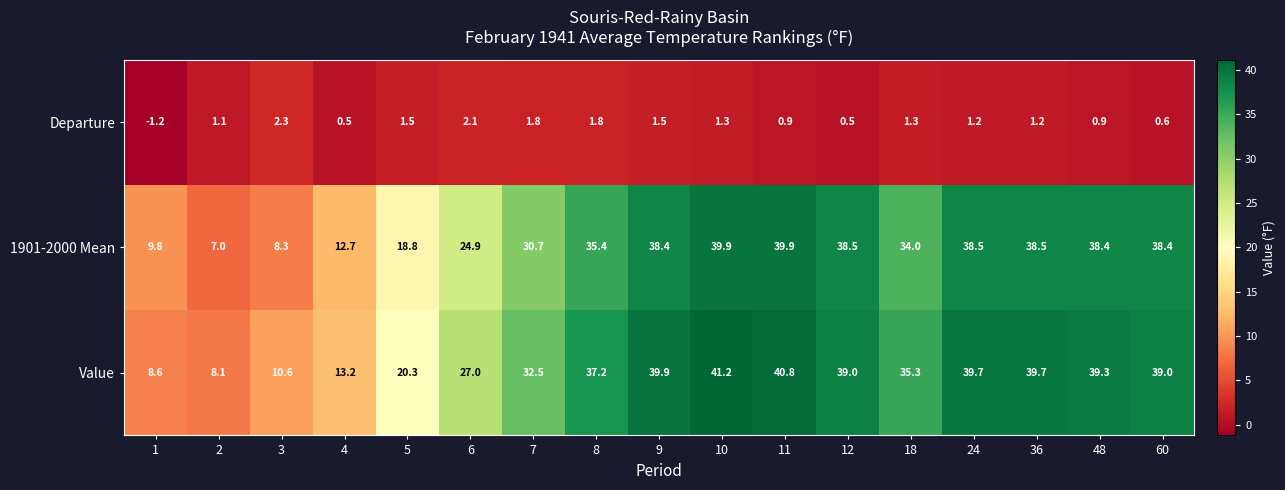

Rank the series at 18 from highest to lowest value.

Value, 1901-2000 Mean, Departure